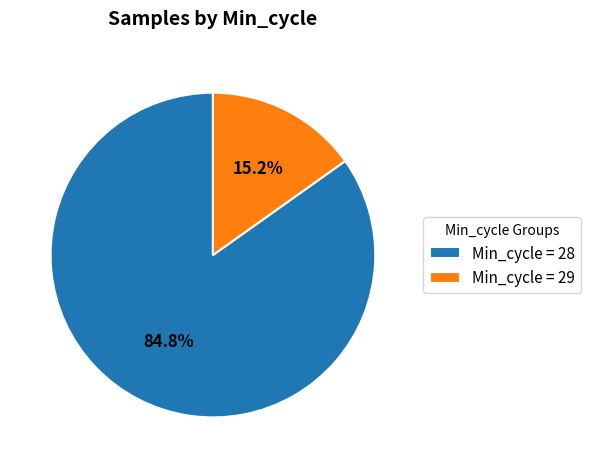

Is there a majority slice in this chart?

Yes